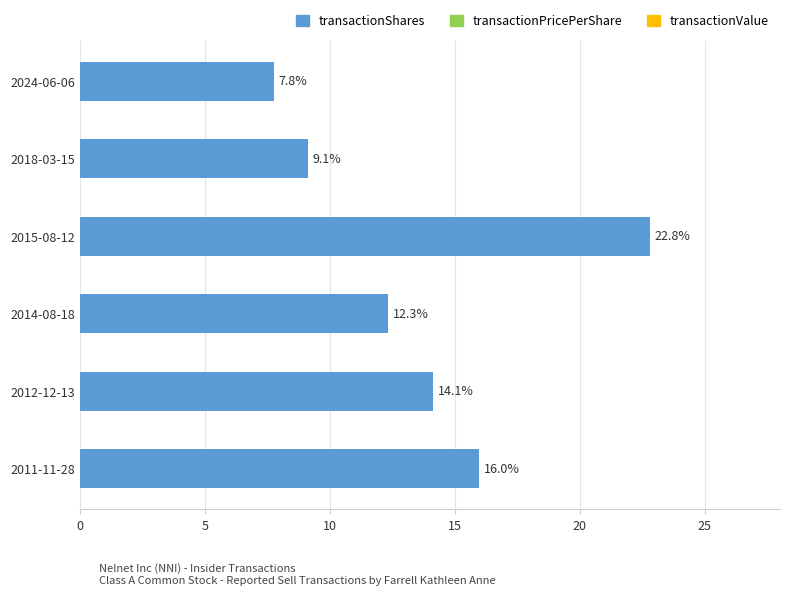

What is the sum of the values at 2012-12-13 and 2015-08-12?

36.9